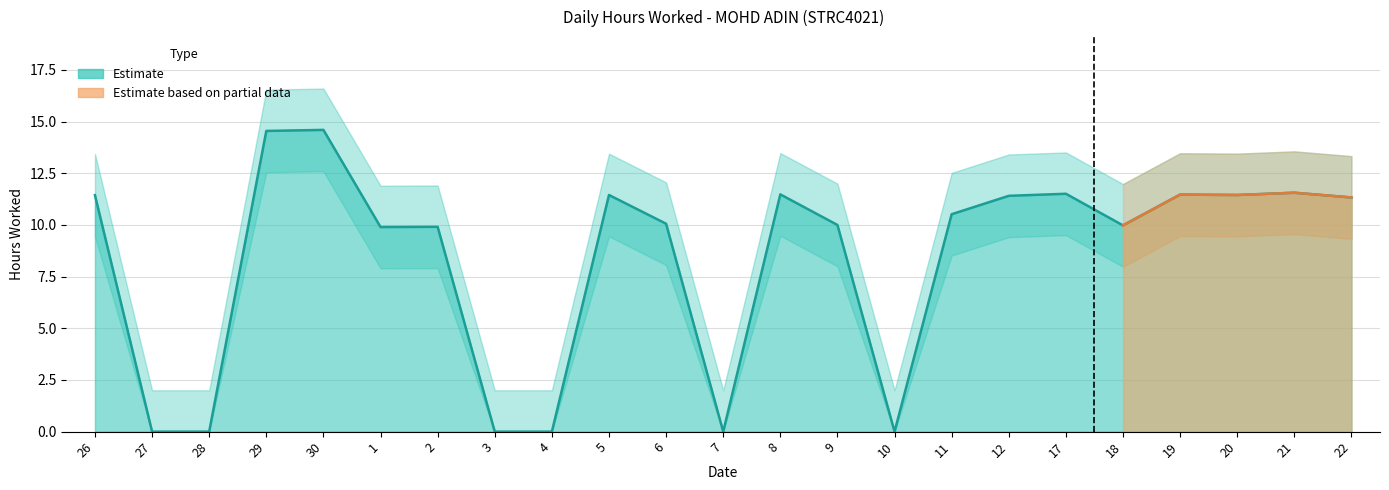

How many interior local peaks does the Lower Band series have?

7